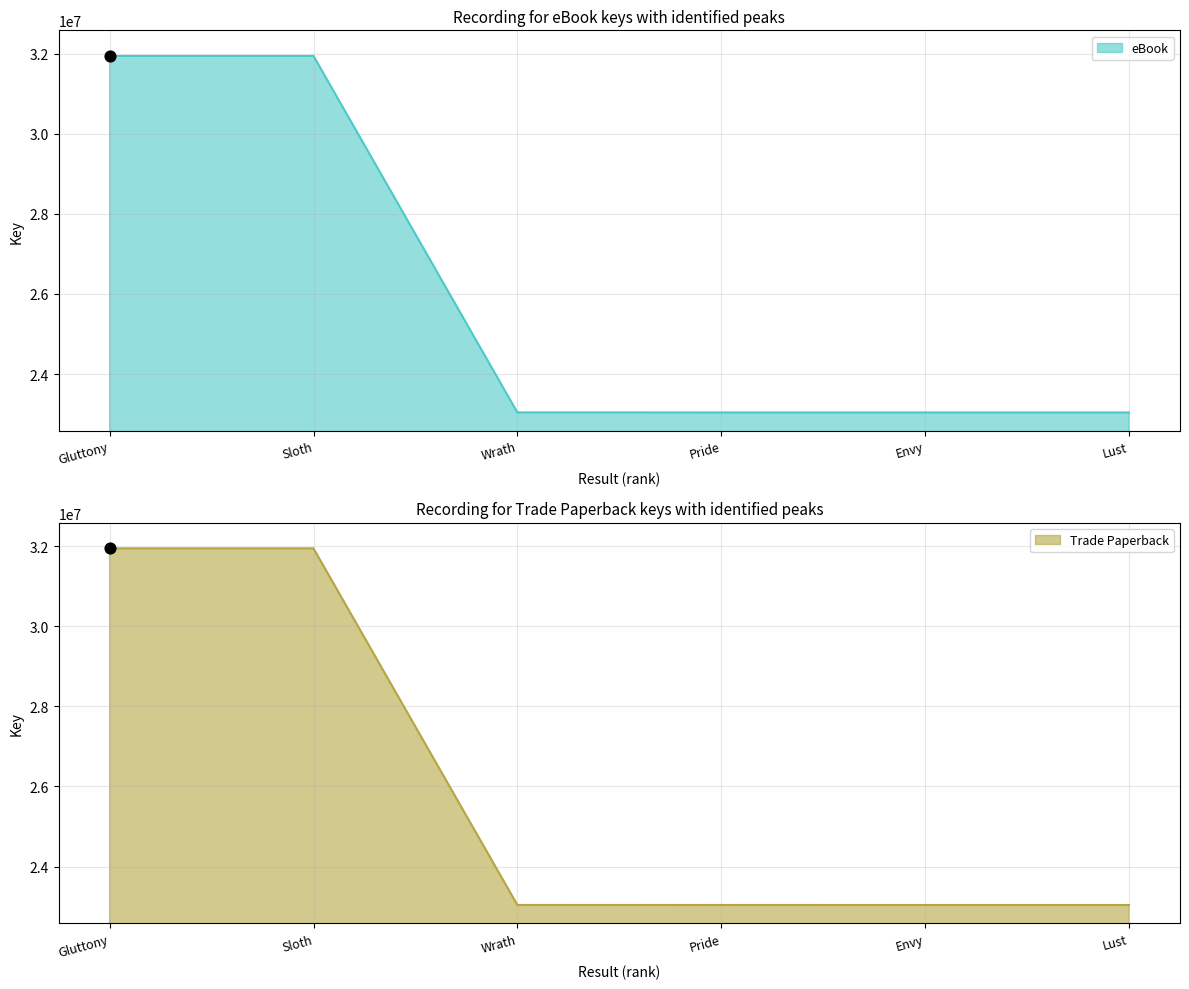

What are all the series names shown in the legend?

eBook, Trade Paperback